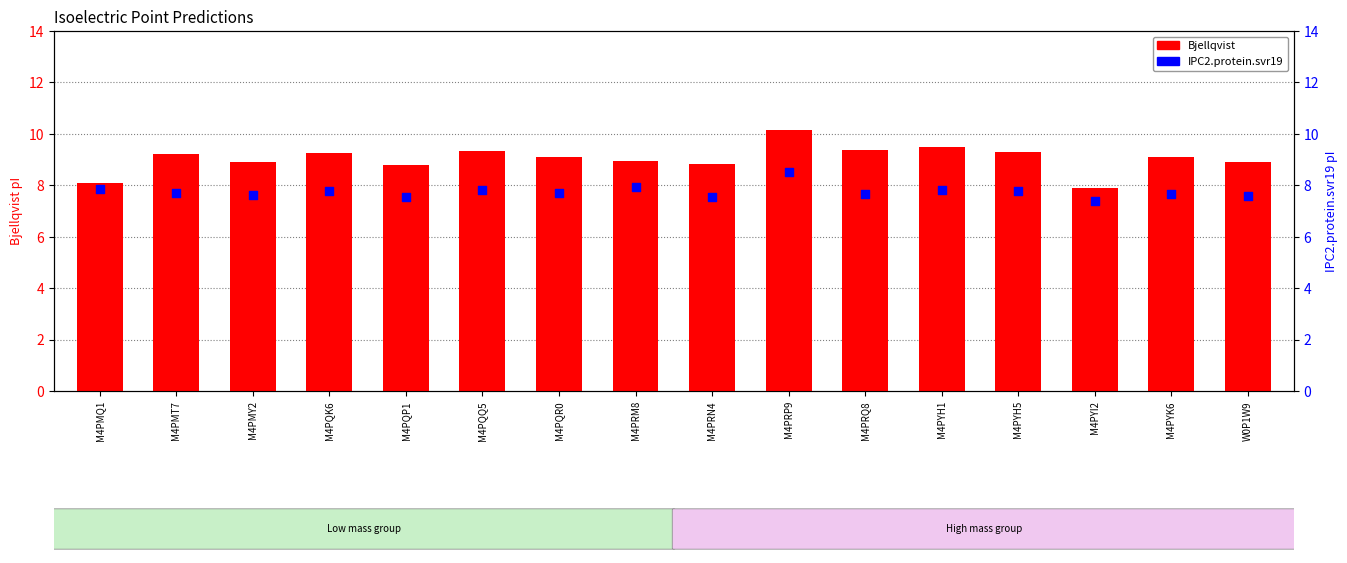

Which series contains the lowest Y value?

IPC2.protein.svr19